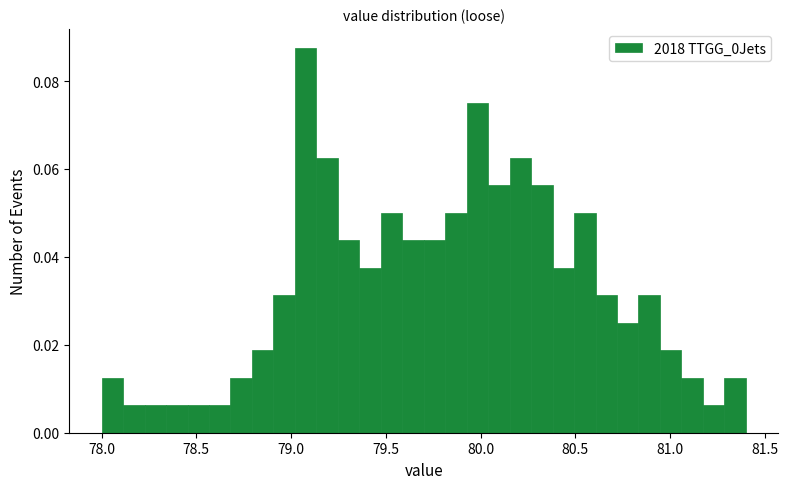

Around what value on the x-axis is the tallest bar? Give the approximate position of its centre, as read against the axis.

79.10